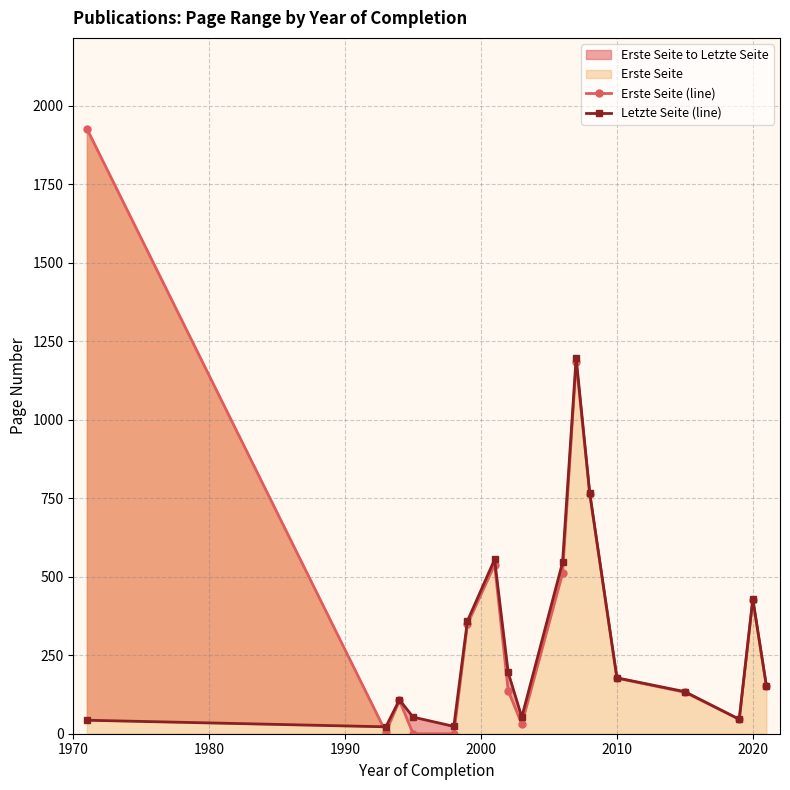

What is the total value across all series at 2020?

708.0